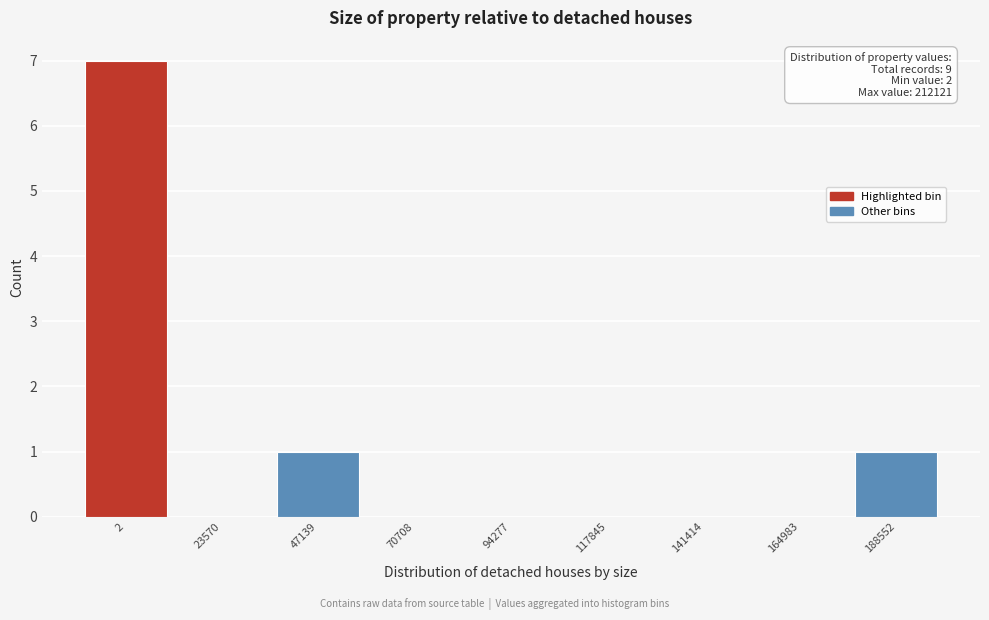

Reading left to right, list all the values displayed in this chart.

2=7	23570=0	47139=1	70708=0	94277=0	117845=0	141414=0	164983=0	188552=1